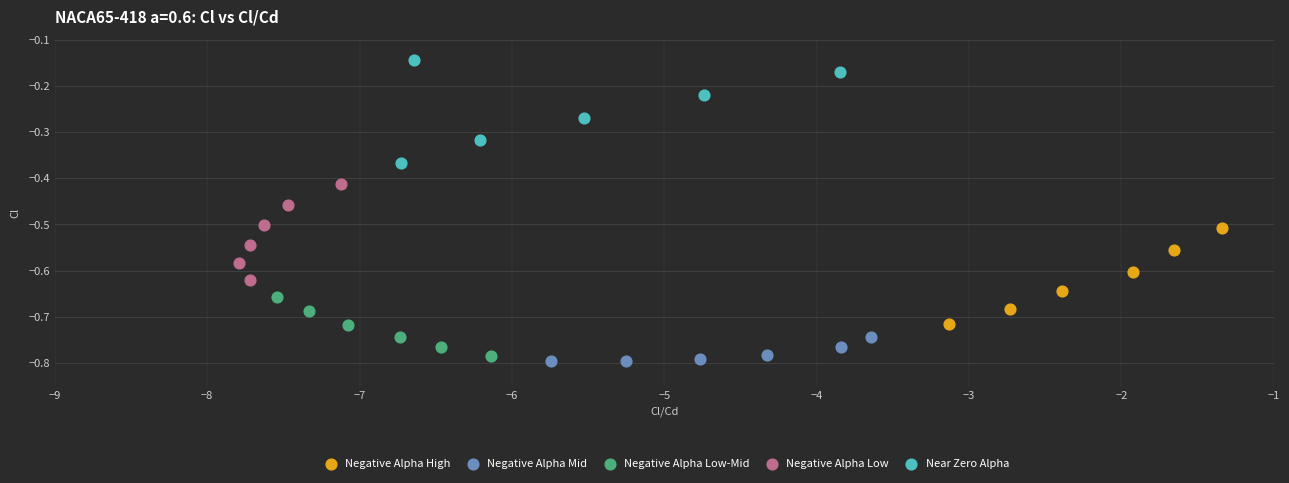

Which series reaches the maximum Y coordinate?

Near Zero Alpha